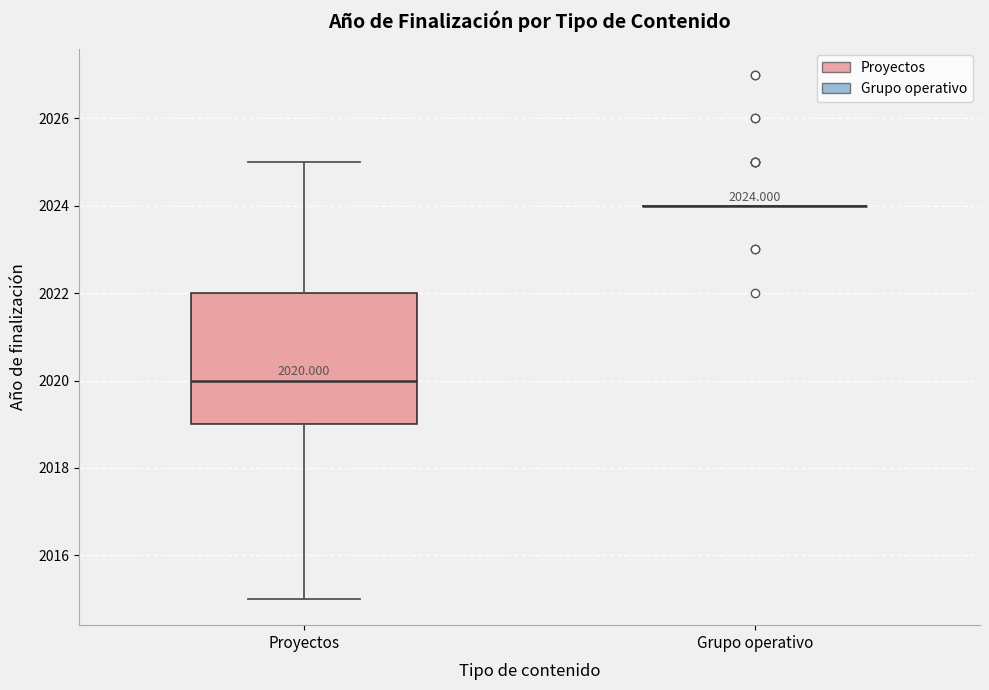

Which box is the tallest, from its lower edge to its upper edge?

Proyectos